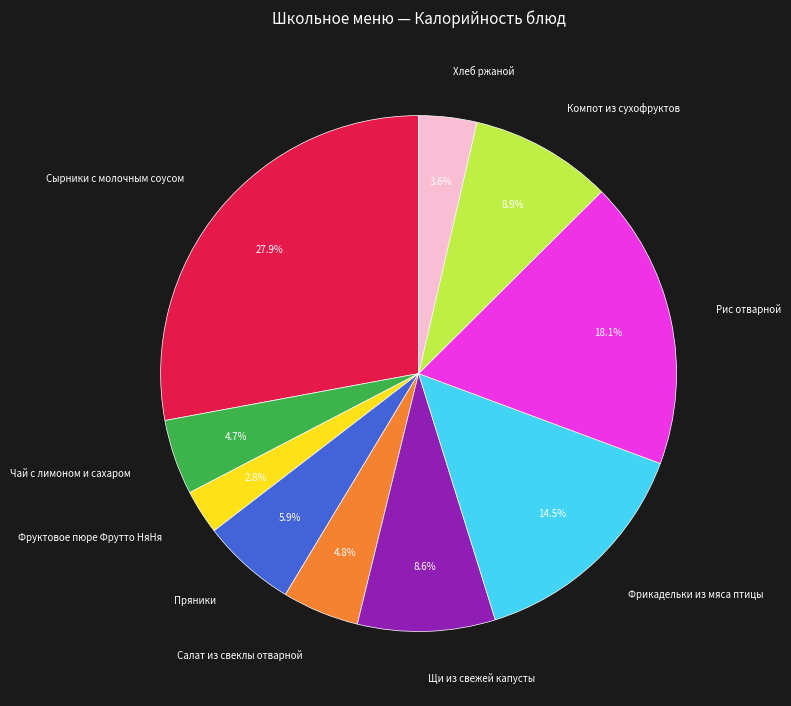

Is there any slice that represents more than half of the pie?

No